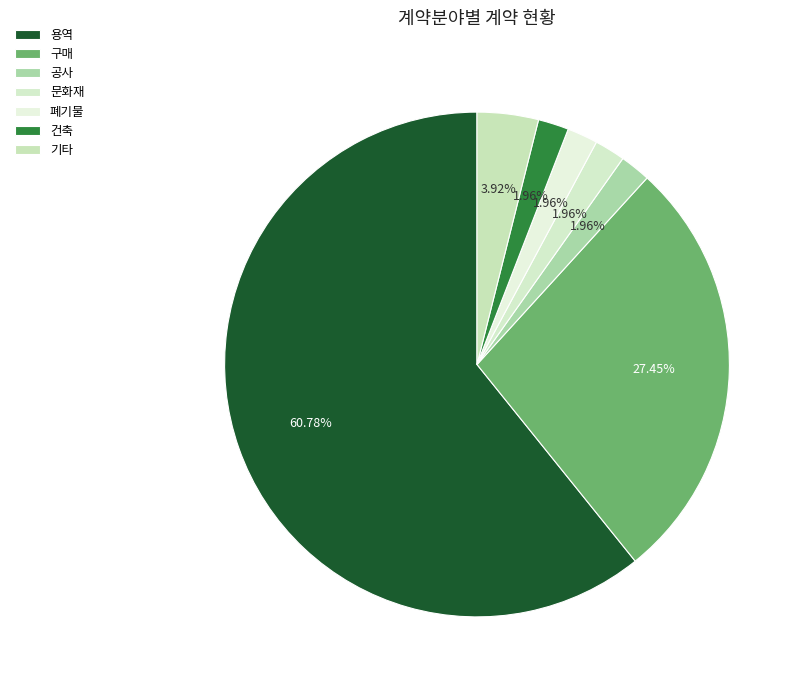

Which slice is the largest?

용역